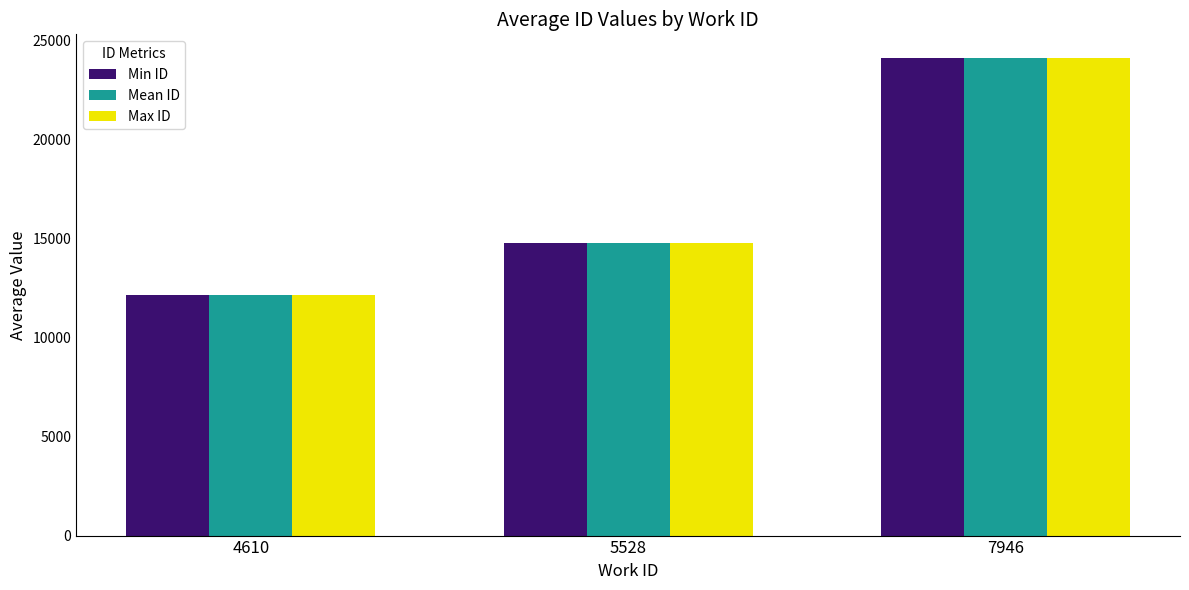

What value does the Max ID series have at 4610?

12151.0